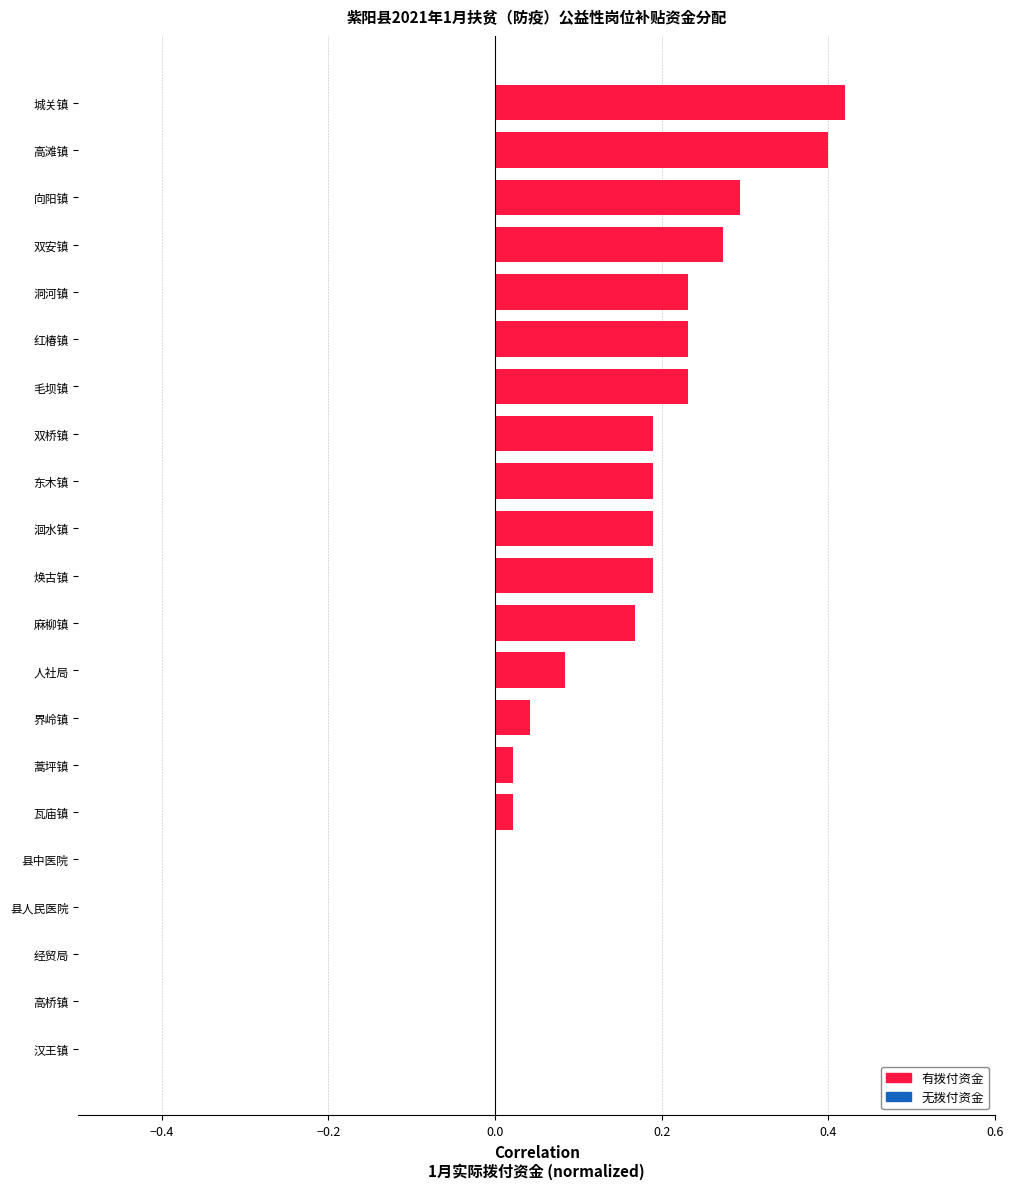

How many series are shown in this chart?

1